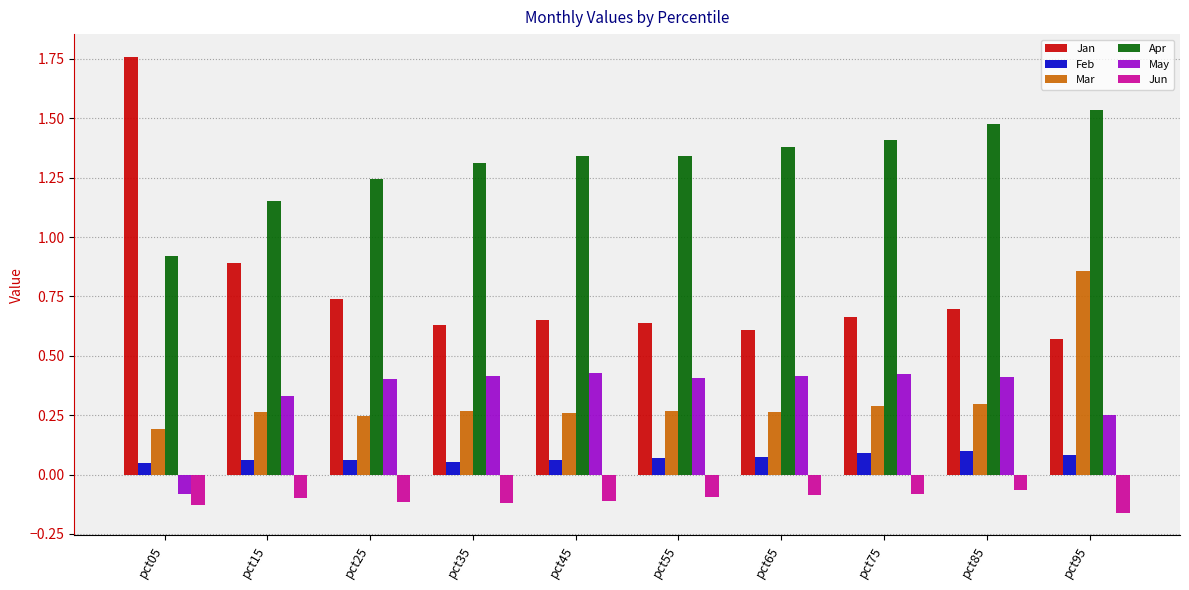

How many groups of bars are there?

10